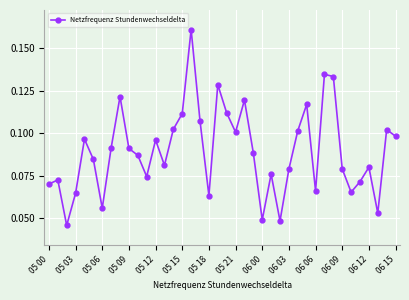

How many series are shown in this chart?

1